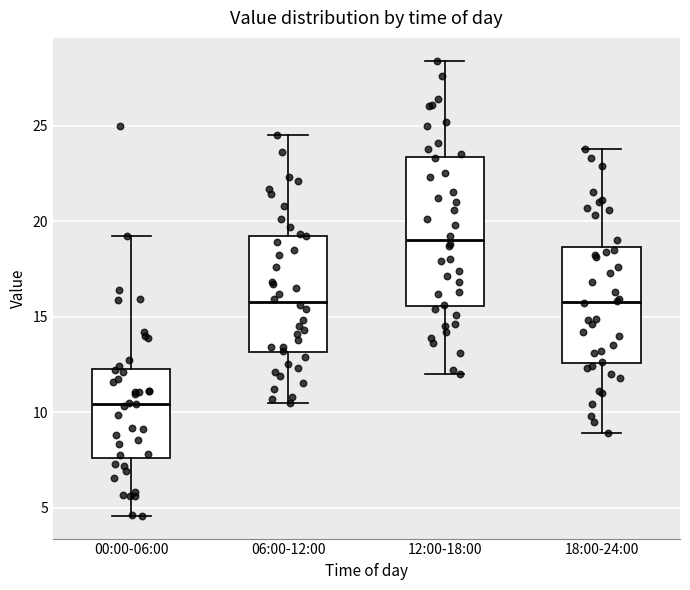

Comparing the boxes themselves (not the whiskers), which one is the tallest?

12:00-18:00